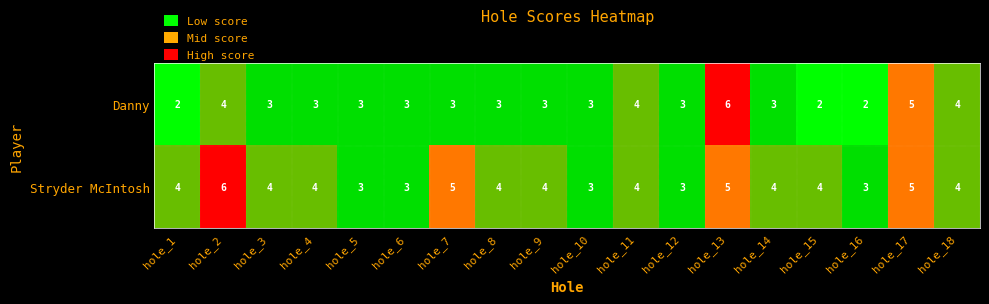

Which series has the largest range (max minus min)?

Danny